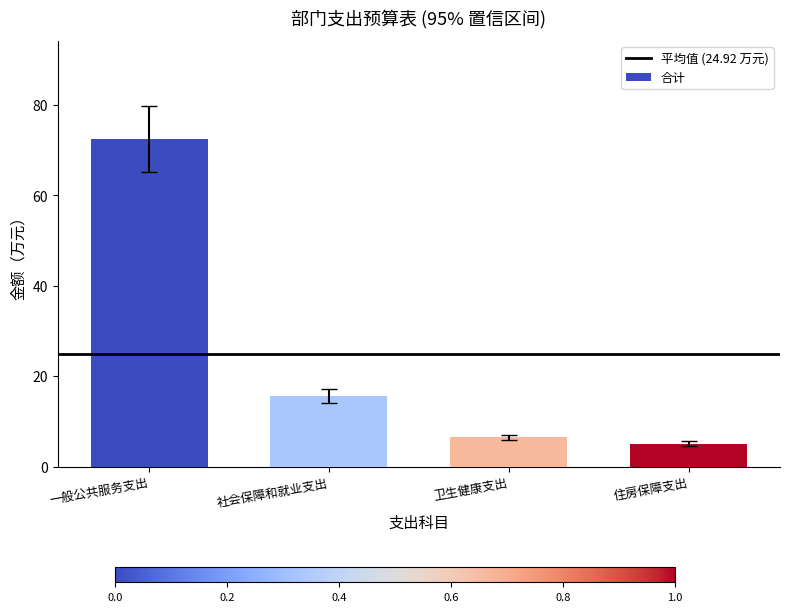

What is the change in value from 社会保障和就业支出 to 住房保障支出?

-10.6